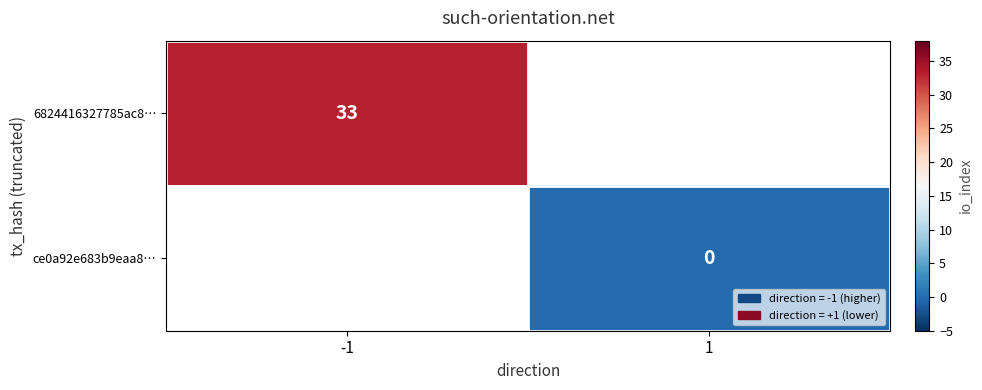

The 6824416327785ac8… series shows 12 at -1. True or false?

False